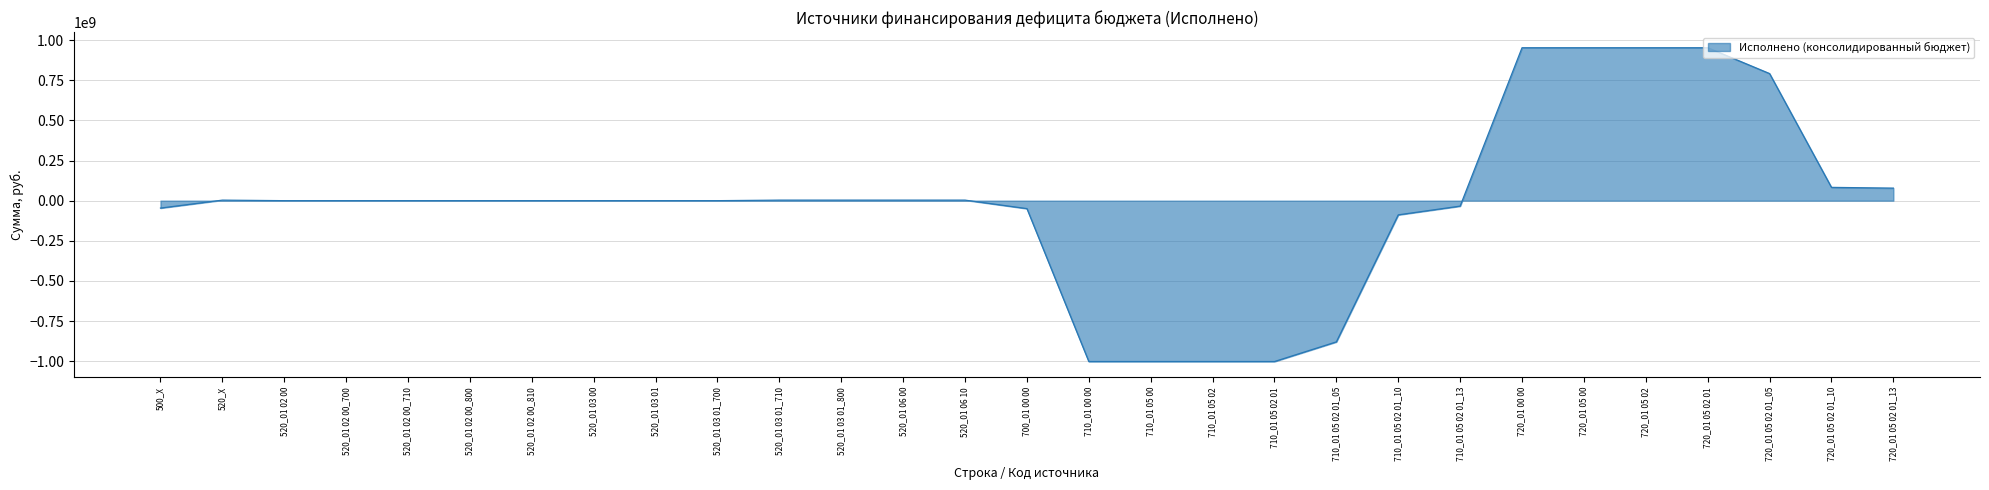

What is the average value?

-11251349.9